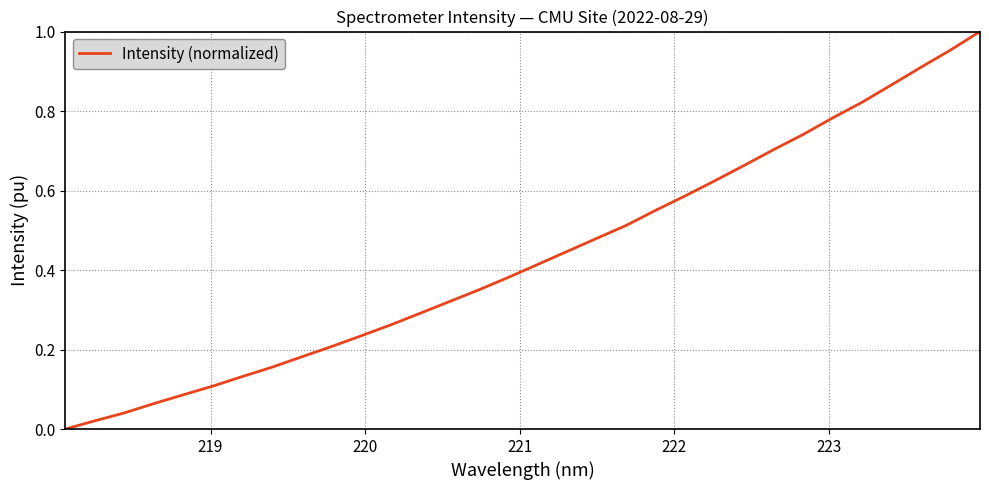

True or false: there are more than 2 points higher than both neighbors.

False